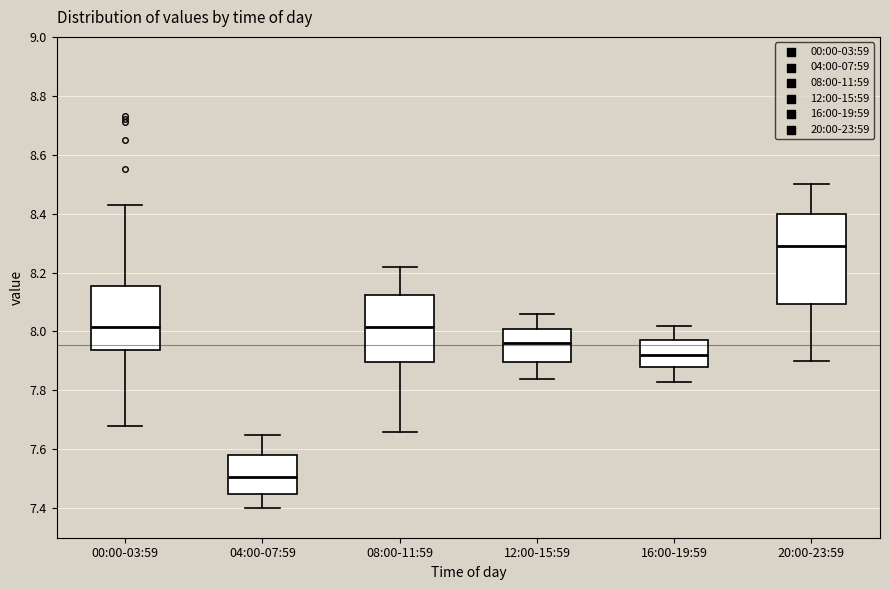

Reading left to right, transcribe this box plot: for each box, give where its median line is, the range the box spans, and where its two whiskers end, as read against the y-axis. The values are not printed on the chart, so give them approximately, as read against the axis.

00:00-03:59: median 8.02, box 7.94 to 8.16, whiskers 7.68 to 8.44
04:00-07:59: median 7.50, box 7.46 to 7.58, whiskers 7.40 to 7.66
08:00-11:59: median 8.02, box 7.90 to 8.12, whiskers 7.66 to 8.22
12:00-15:59: median 7.96, box 7.90 to 8.02, whiskers 7.84 to 8.06
16:00-19:59: median 7.92, box 7.88 to 7.98, whiskers 7.84 to 8.02
20:00-23:59: median 8.30, box 8.10 to 8.40, whiskers 7.90 to 8.50